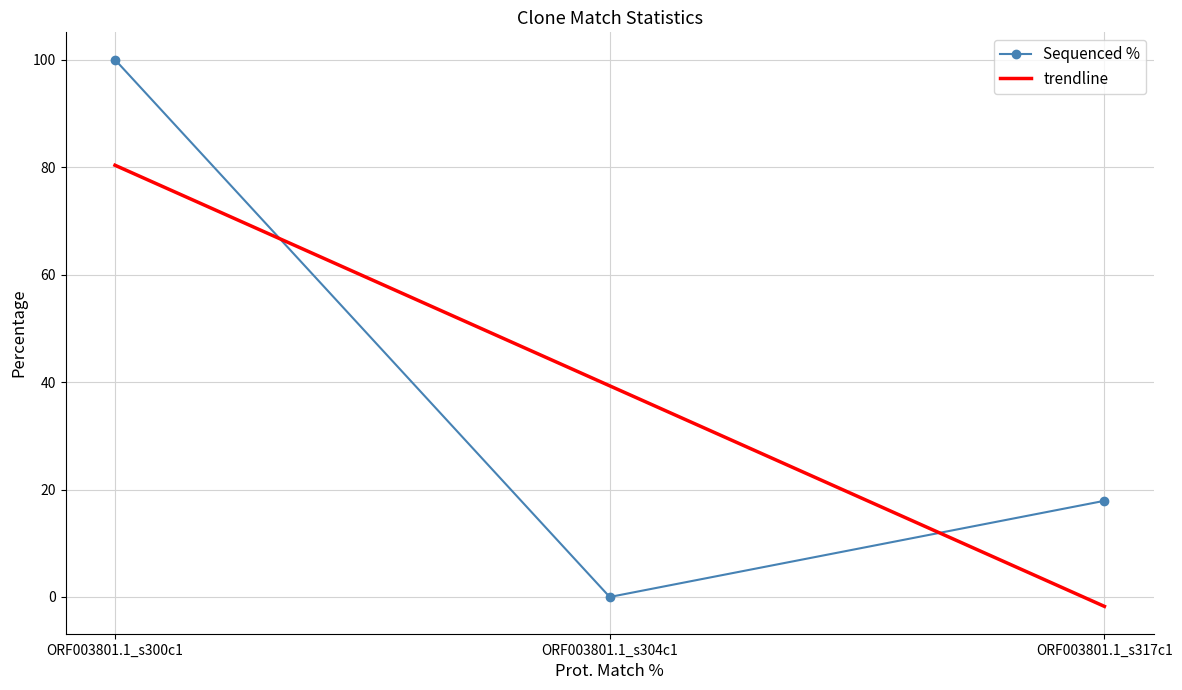

Reading right to left, transcribe all the data shown in this chart.

ORF003801.1_s317c1=17.9	ORF003801.1_s304c1=0.0	ORF003801.1_s300c1=100.0